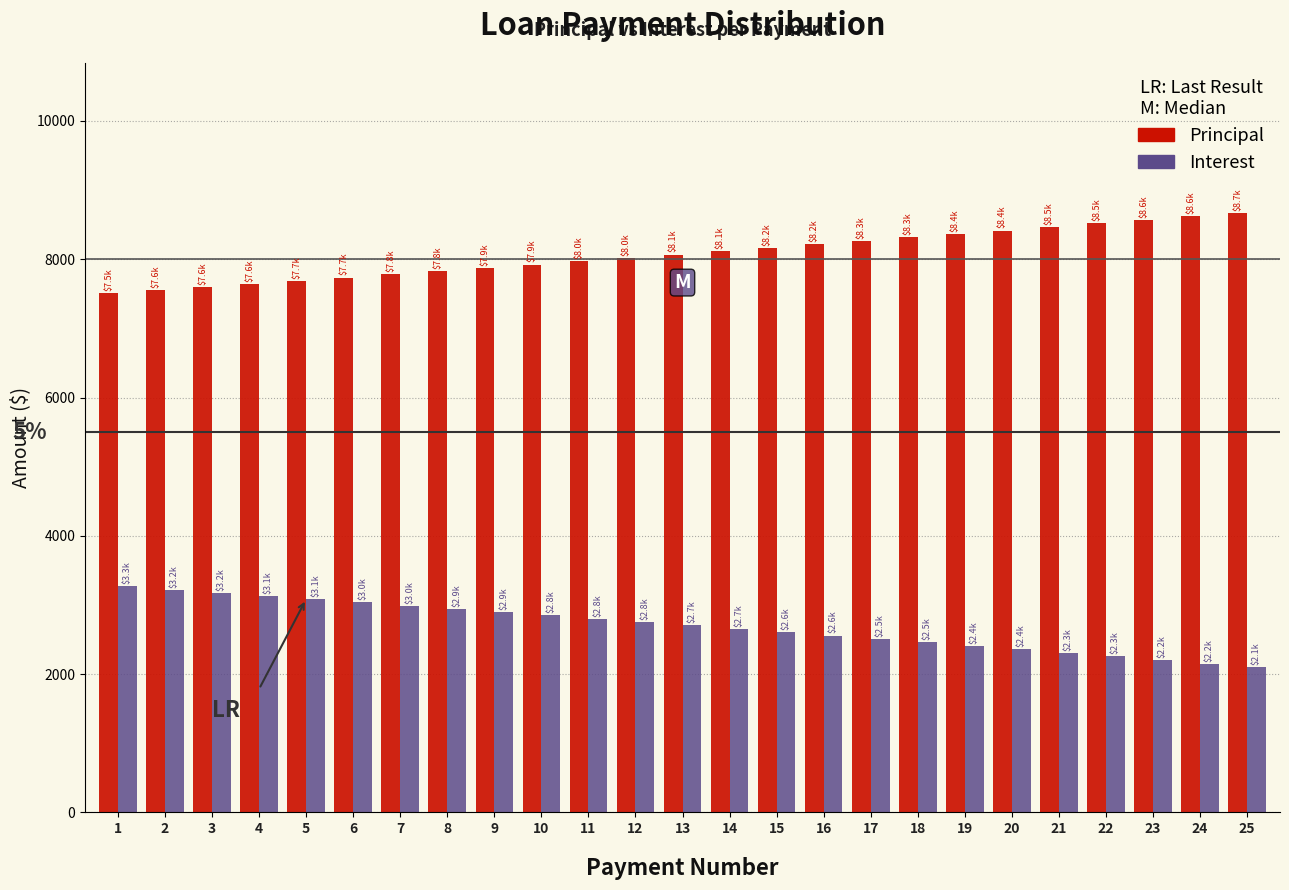

At 10, list the series in order from largest to smallest.

Principal, Interest